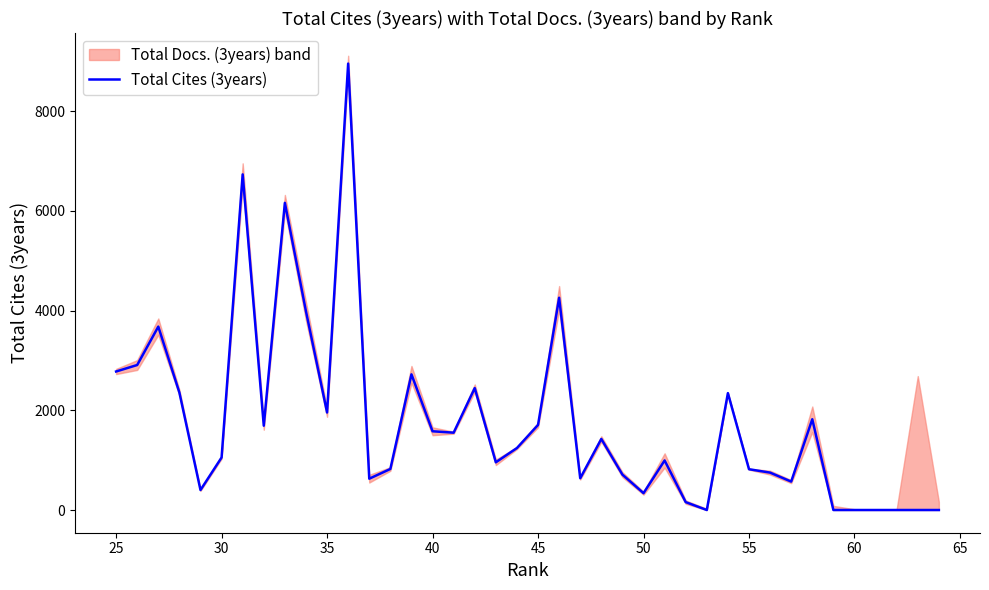

The value of Total Cites (3years) at 25 is 4698. True or false?

False